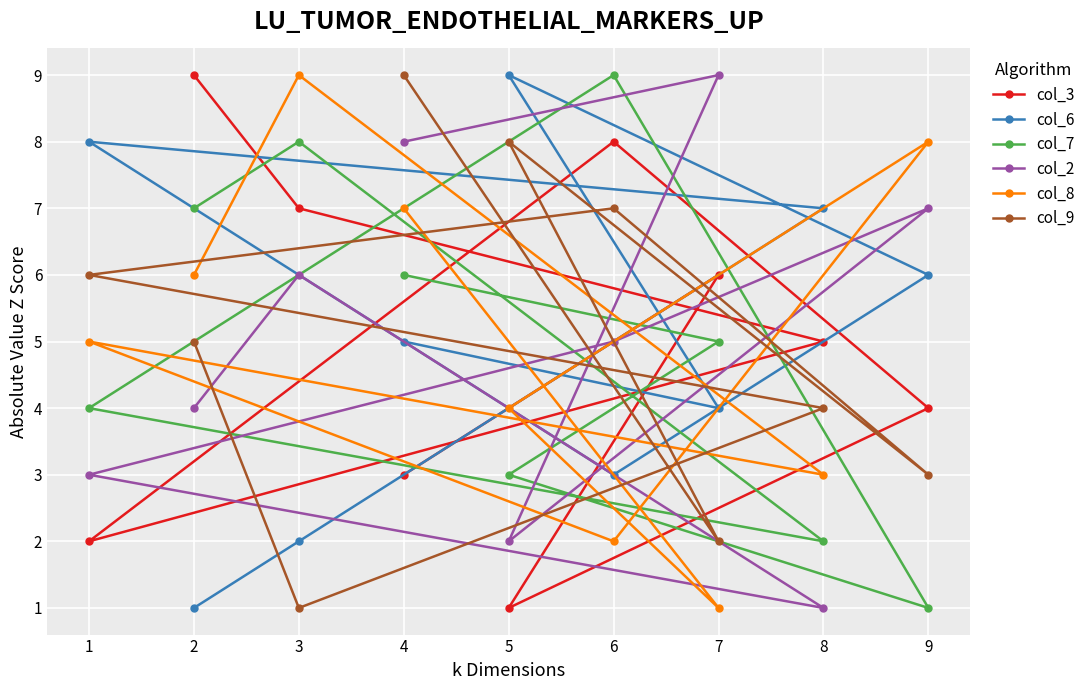

How many col_7 values are between 3 and 7?

5